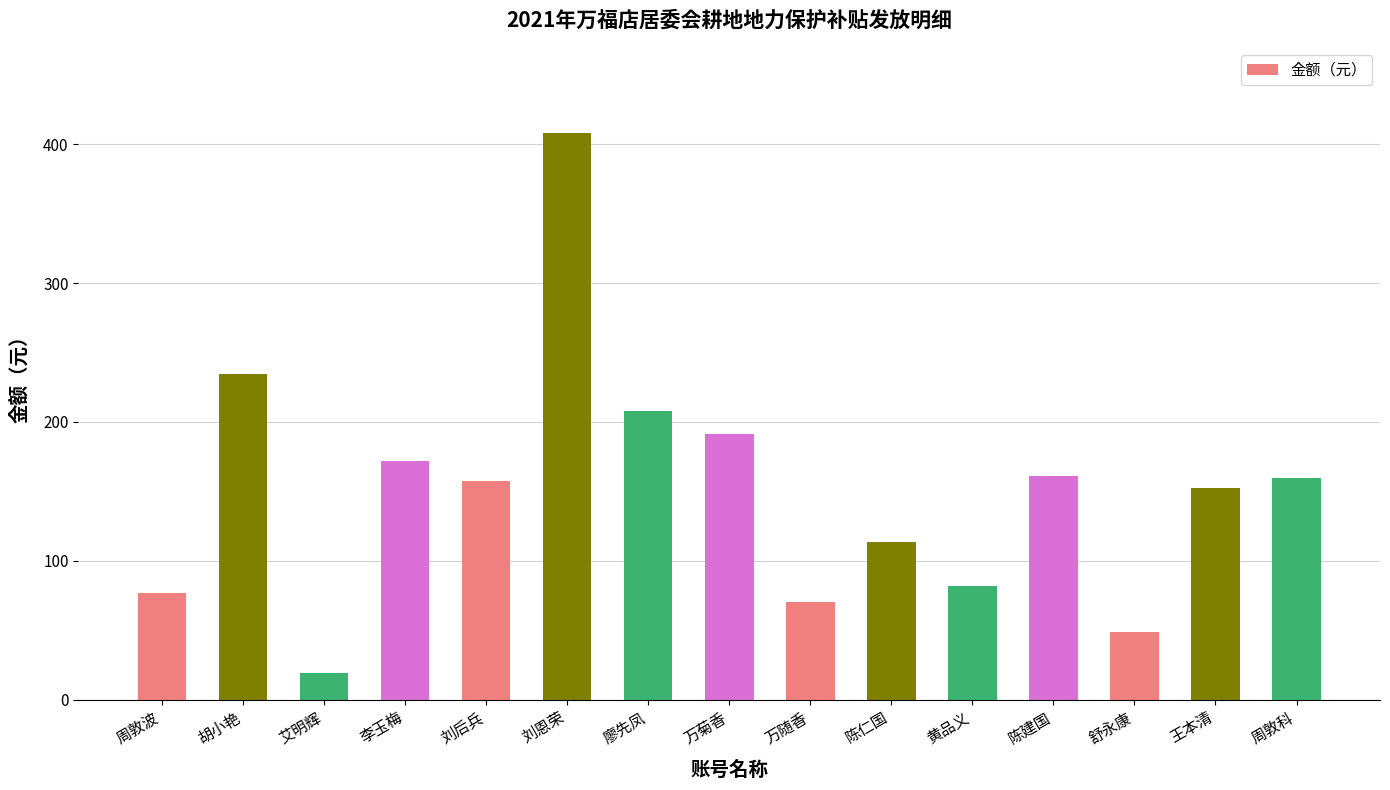

What position from the right is 周敦波?

15